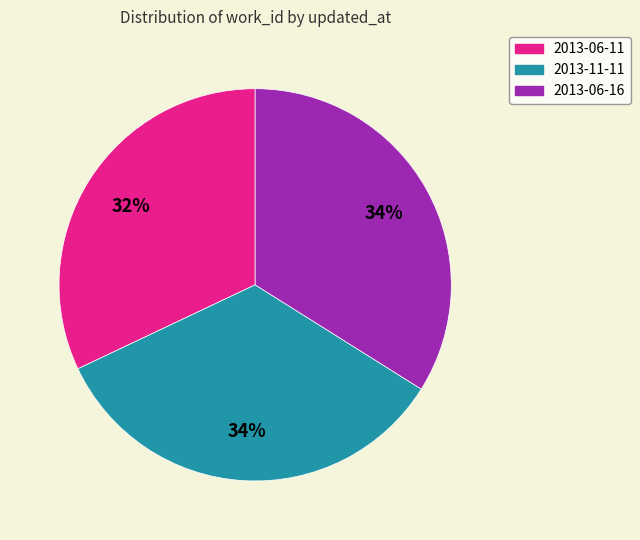

True or false: 2013-11-11 accounts for 34% of the total.

True